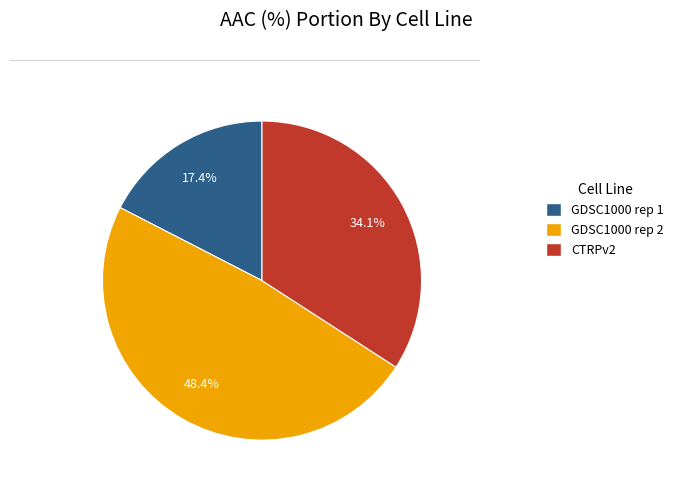

True or false: GDSC1000 rep 2 accounts for 48% of the total.

True